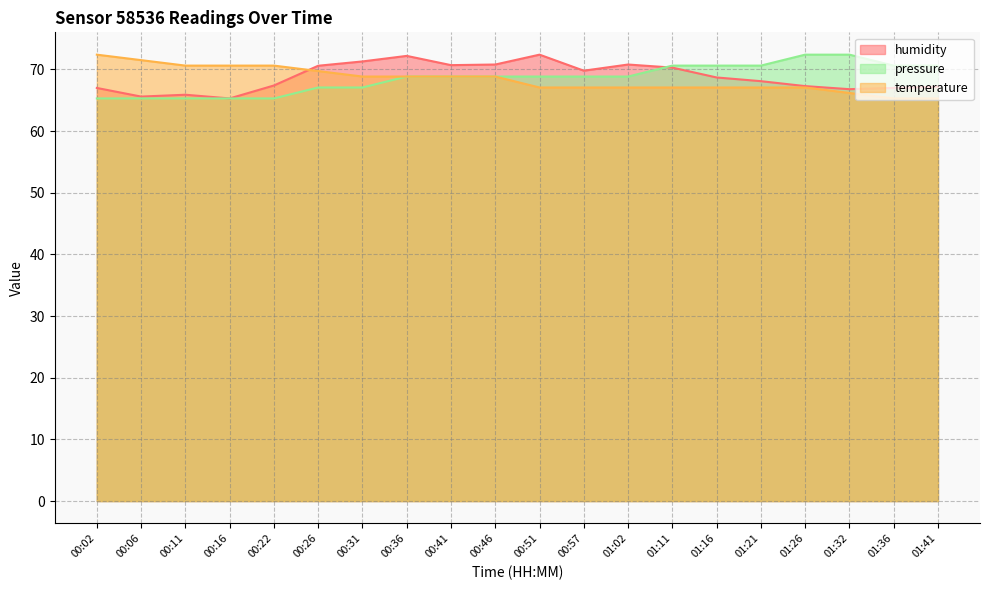

Is it true that pressure equals 65.3 at 00:22?

True